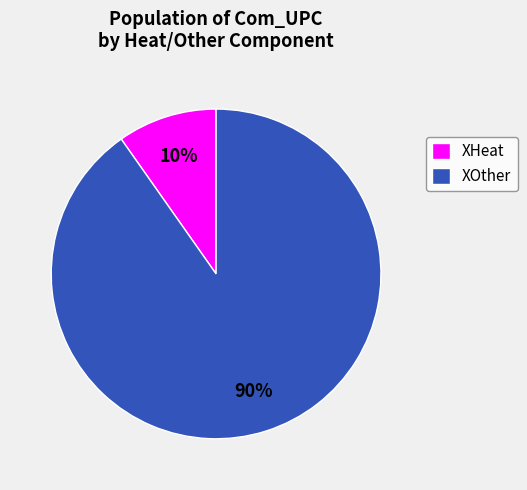

Count the number of slices in the pie.

2